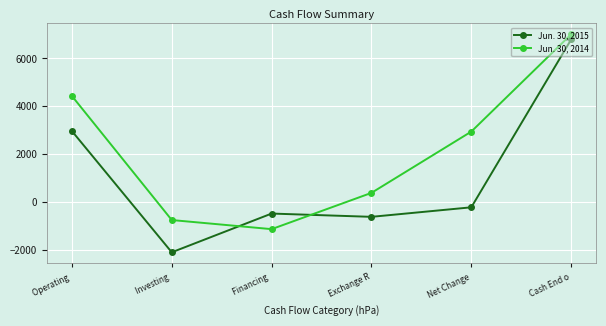

The Jun. 30, 2015 series shows -613 at Exchange R. True or false?

True